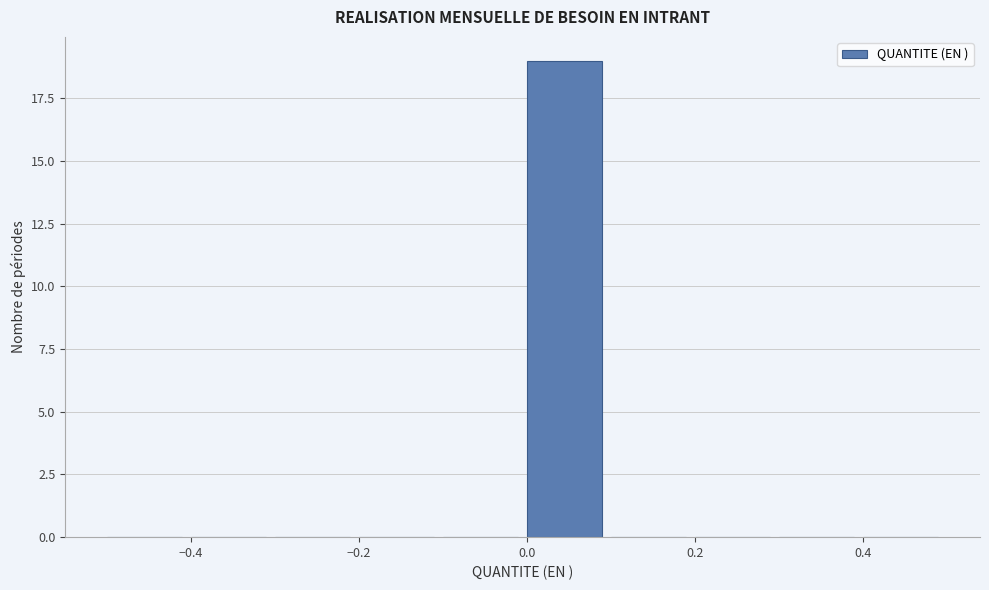

Over which range of the x-axis is the bar tallest?

0.0 to 0.1